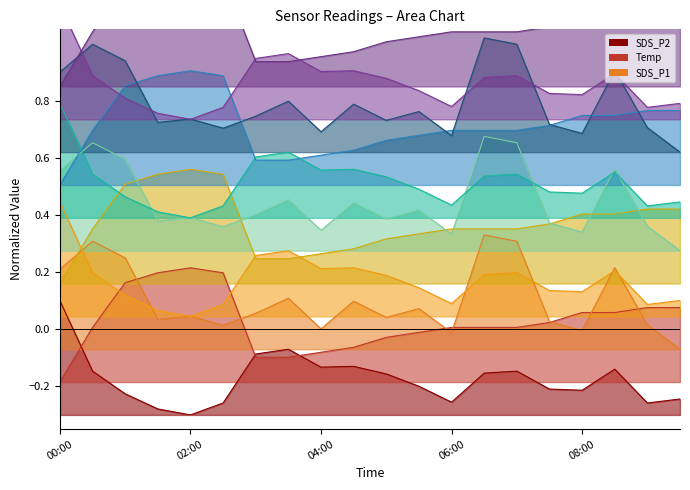

True or false: SDS_P2 has more than 1 interior local peaks.

True